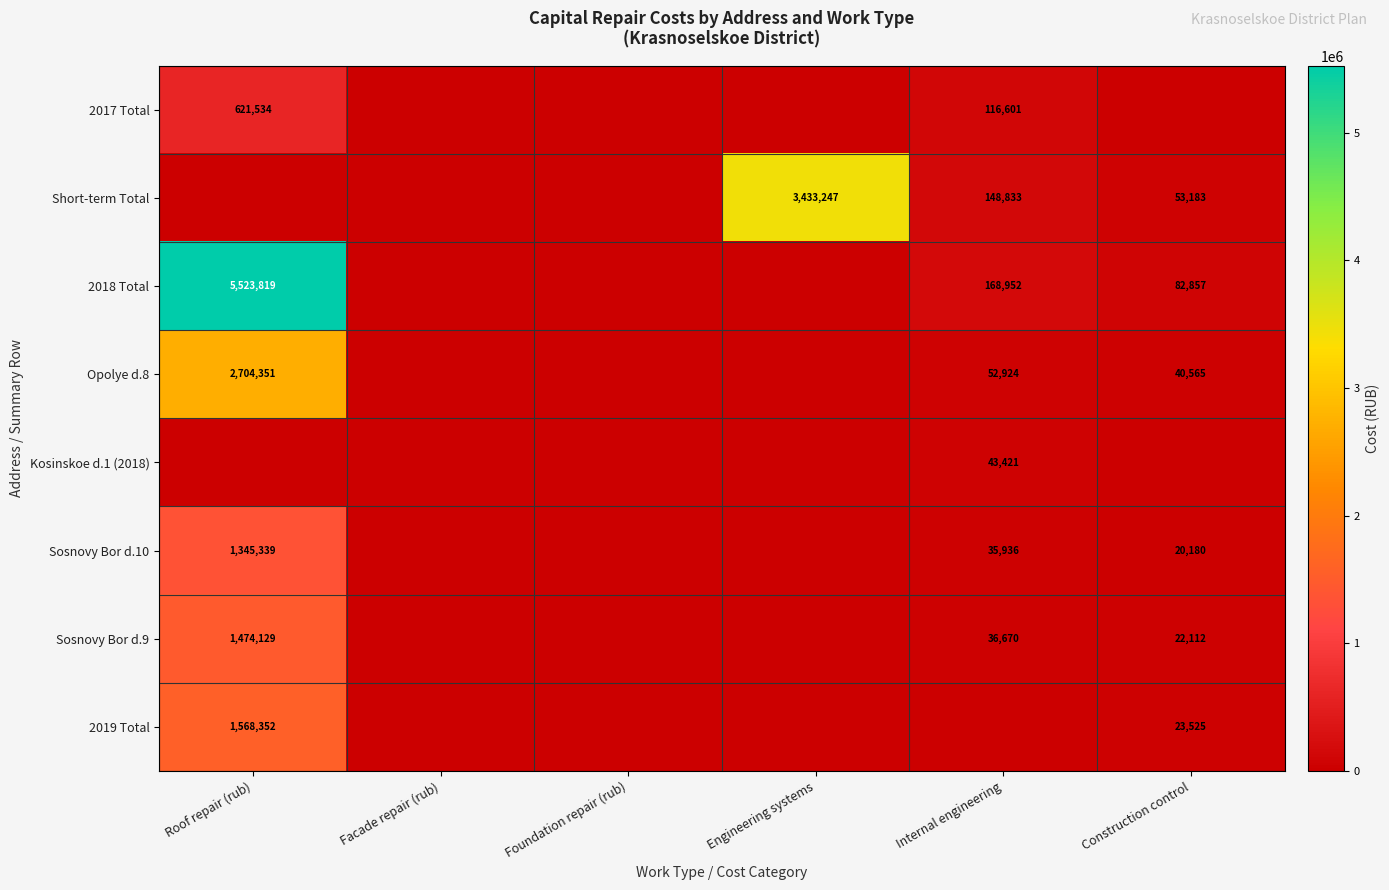

Is it true that Short-term Total equals 30115 at Construction control?

False